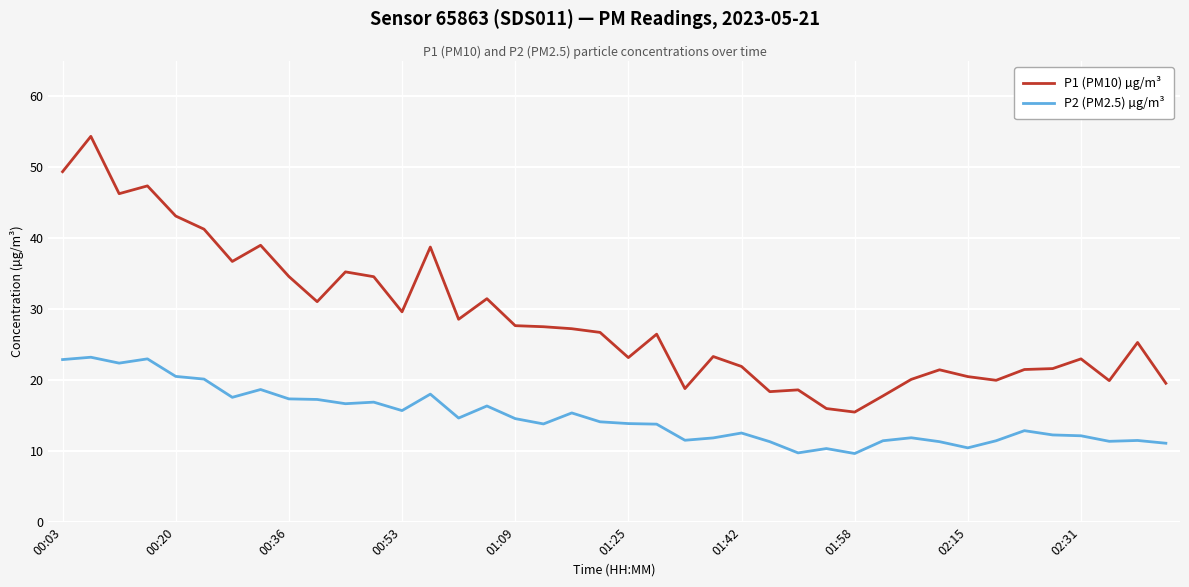

What is the lowest value of the P1 (PM10) µg/m³ series?

15.5